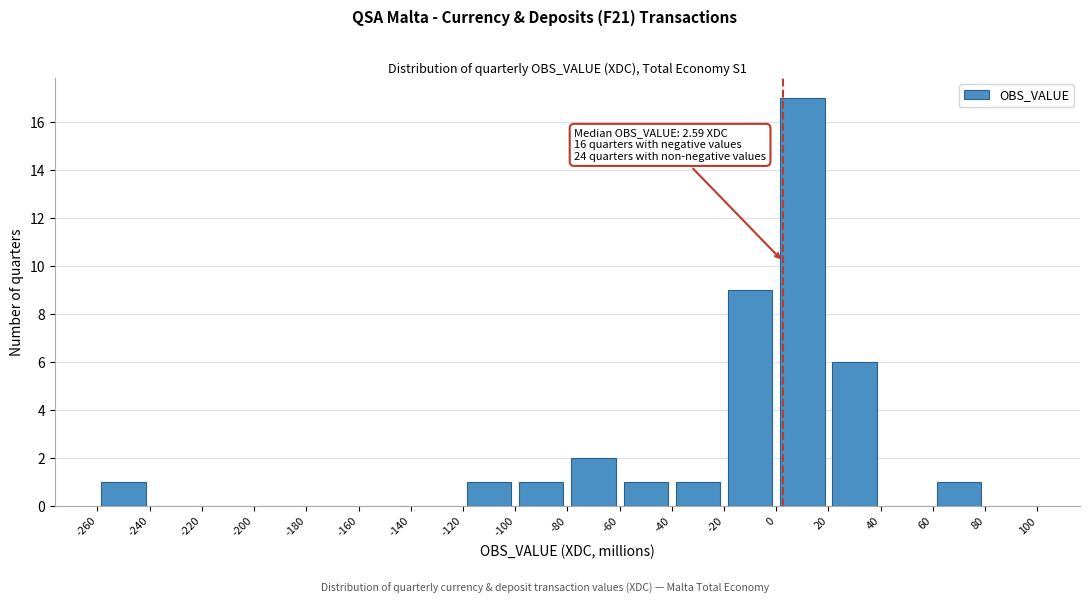

Over which range of the x-axis is the bar tallest?

0 to 20